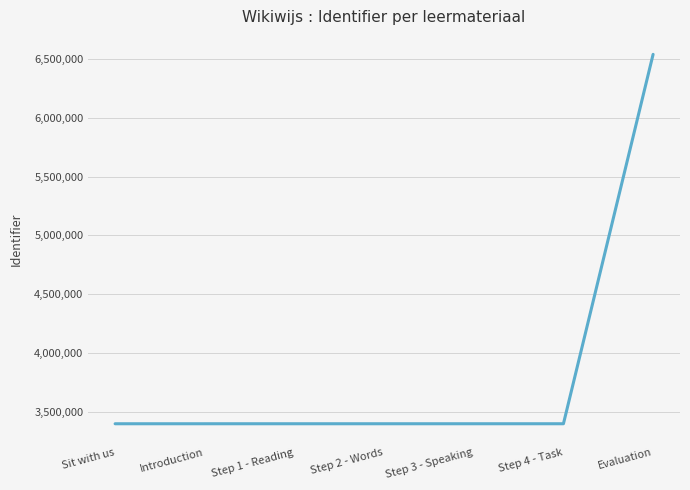

Is it true that the value at Sit with us is 3397528?

True